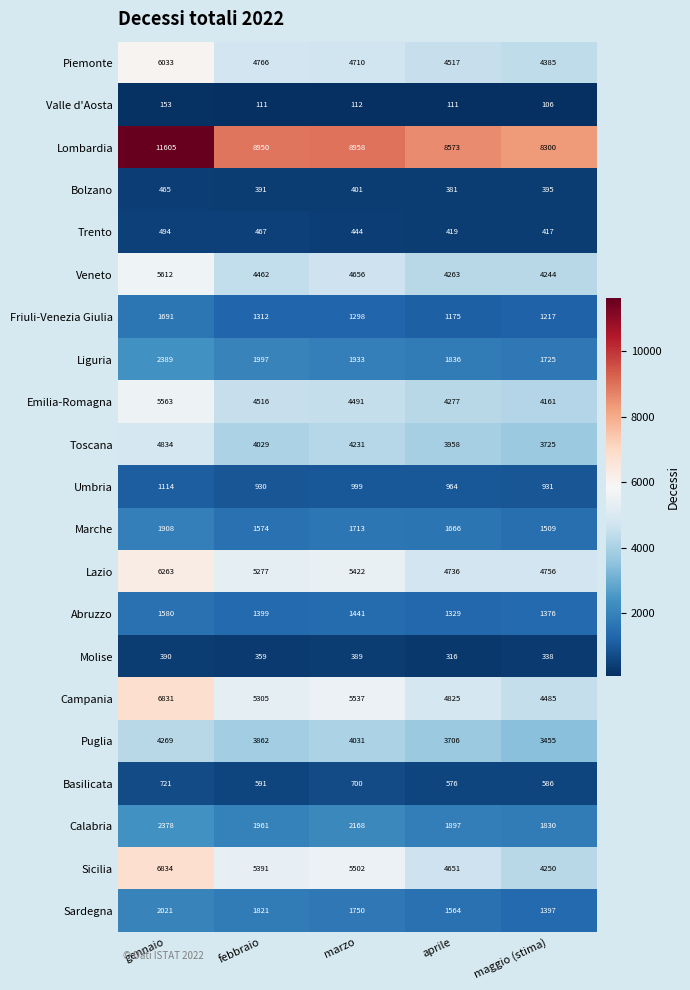

At which label is Marche closest to 1708?

marzo